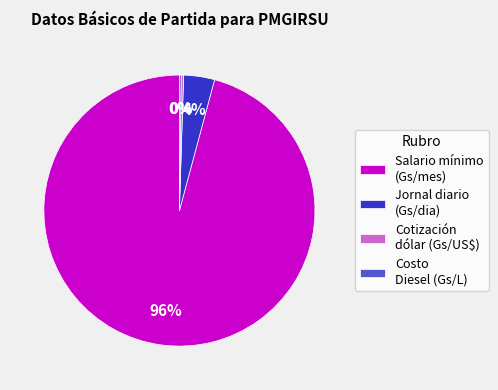

Which slice represents more than half of the pie?

Salario mínimo (Gs/mes)